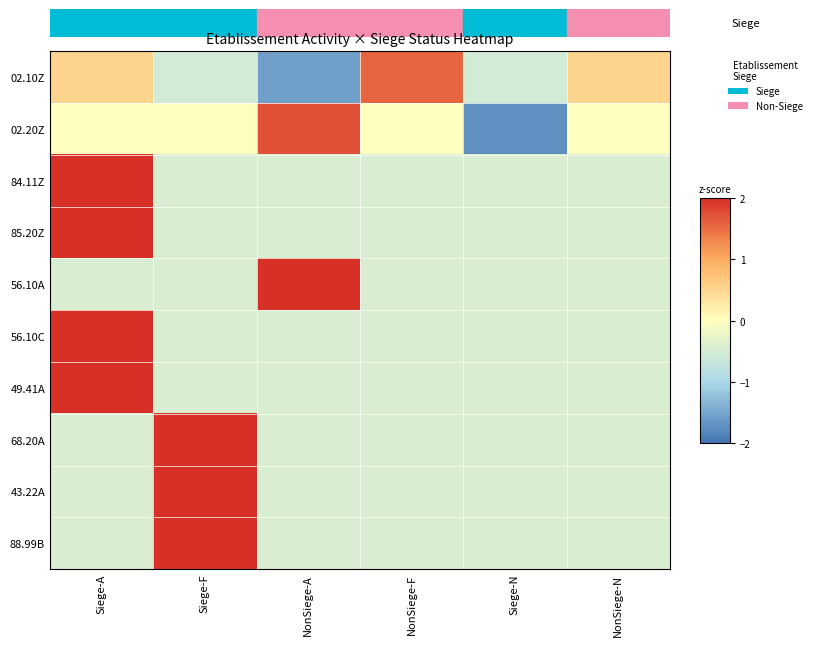

Reading right to left, what are all the values shown in this chart?

02.10Z: NonSiege-N=0.5	Siege-N=-0.5	NonSiege-F=1.6	NonSiege-A=-1.6	Siege-F=-0.5	Siege-A=0.5
02.20Z: NonSiege-N=0.0	Siege-N=-1.7	NonSiege-F=0.0	NonSiege-A=1.7	Siege-F=0.0	Siege-A=0.0
84.11Z: NonSiege-N=-0.4	Siege-N=-0.4	NonSiege-F=-0.4	NonSiege-A=-0.4	Siege-F=-0.4	Siege-A=2.2
85.20Z: NonSiege-N=-0.4	Siege-N=-0.4	NonSiege-F=-0.4	NonSiege-A=-0.4	Siege-F=-0.4	Siege-A=2.2
56.10A: NonSiege-N=-0.4	Siege-N=-0.4	NonSiege-F=-0.4	NonSiege-A=2.2	Siege-F=-0.4	Siege-A=-0.4
56.10C: NonSiege-N=-0.4	Siege-N=-0.4	NonSiege-F=-0.4	NonSiege-A=-0.4	Siege-F=-0.4	Siege-A=2.2
49.41A: NonSiege-N=-0.4	Siege-N=-0.4	NonSiege-F=-0.4	NonSiege-A=-0.4	Siege-F=-0.4	Siege-A=2.2
68.20A: NonSiege-N=-0.4	Siege-N=-0.4	NonSiege-F=-0.4	NonSiege-A=-0.4	Siege-F=2.2	Siege-A=-0.4
43.22A: NonSiege-N=-0.4	Siege-N=-0.4	NonSiege-F=-0.4	NonSiege-A=-0.4	Siege-F=2.2	Siege-A=-0.4
88.99B: NonSiege-N=-0.4	Siege-N=-0.4	NonSiege-F=-0.4	NonSiege-A=-0.4	Siege-F=2.2	Siege-A=-0.4